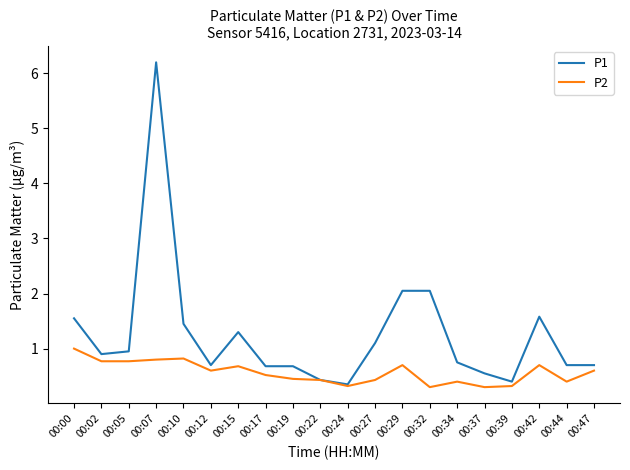

At which category is the sum across all series the highest?

00:07